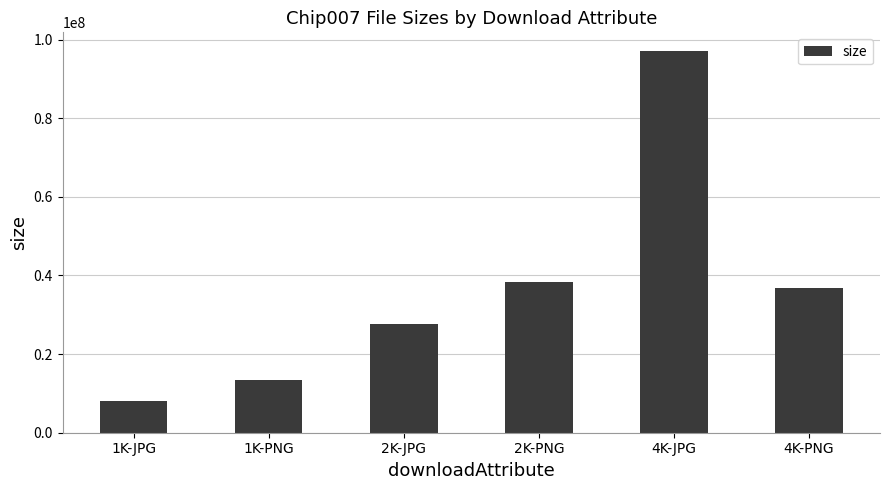

Are the bars grouped side by side (vs. stacked)?

No